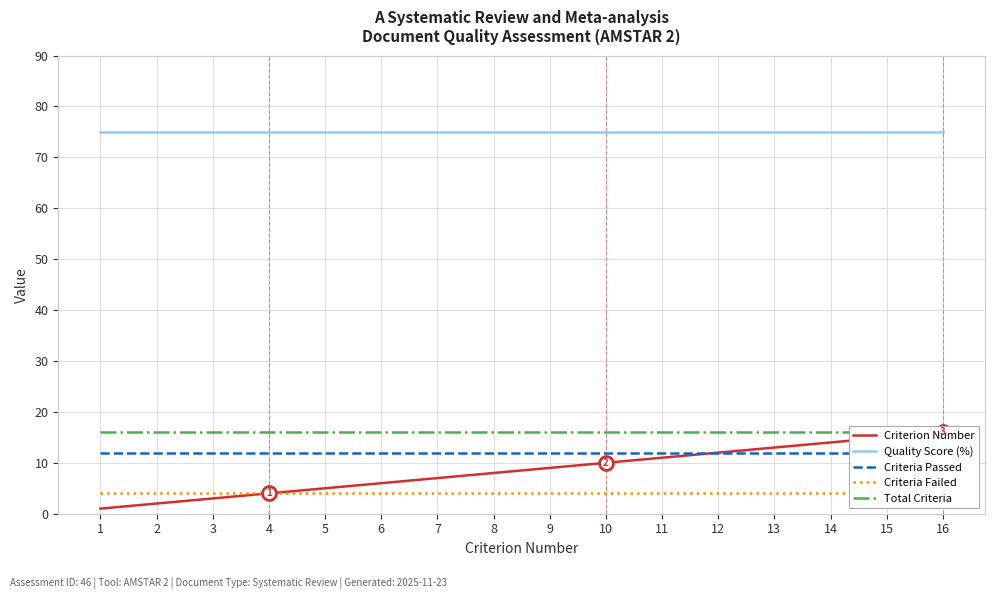

What is the spread (max minus min) of values at 8?

71